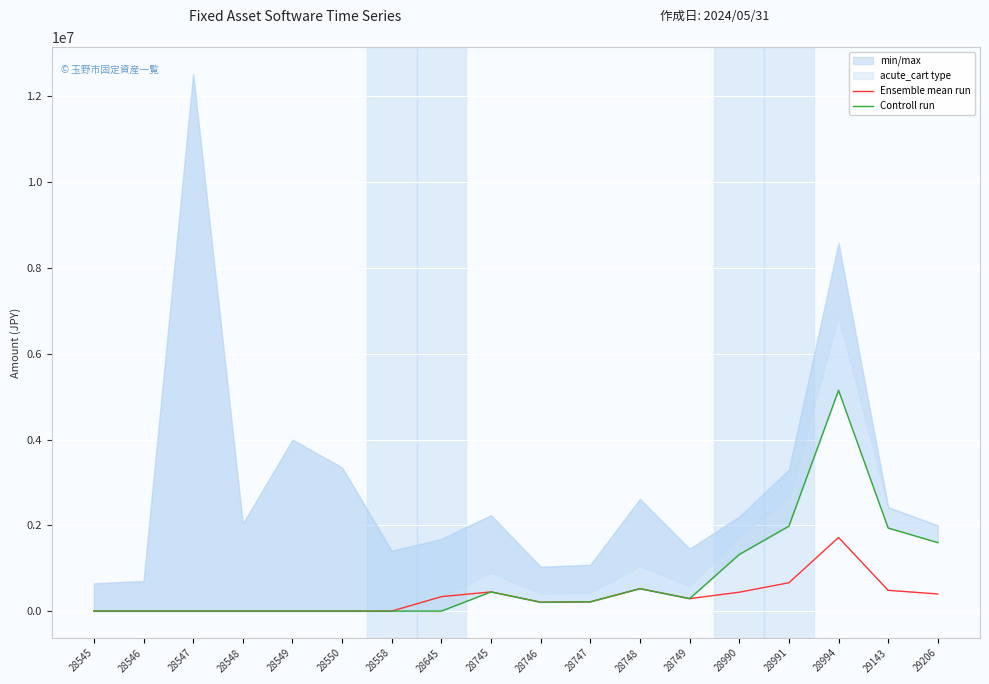

What is the sum of the Controll run values at 28749 and 28550?

290588